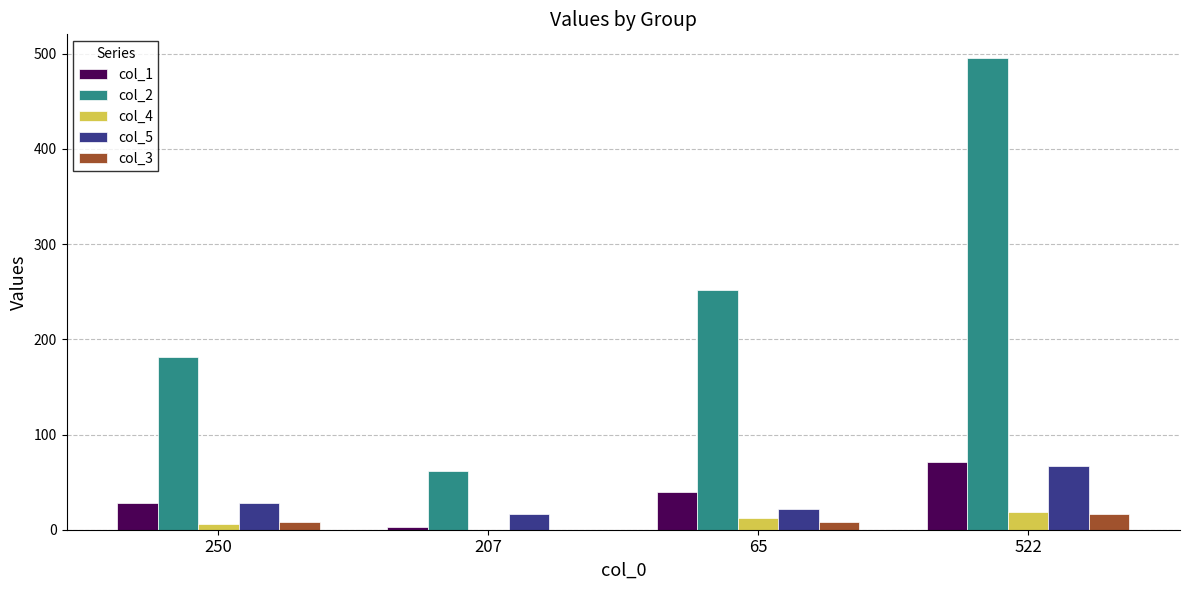

What is the greatest value displayed?

495.5